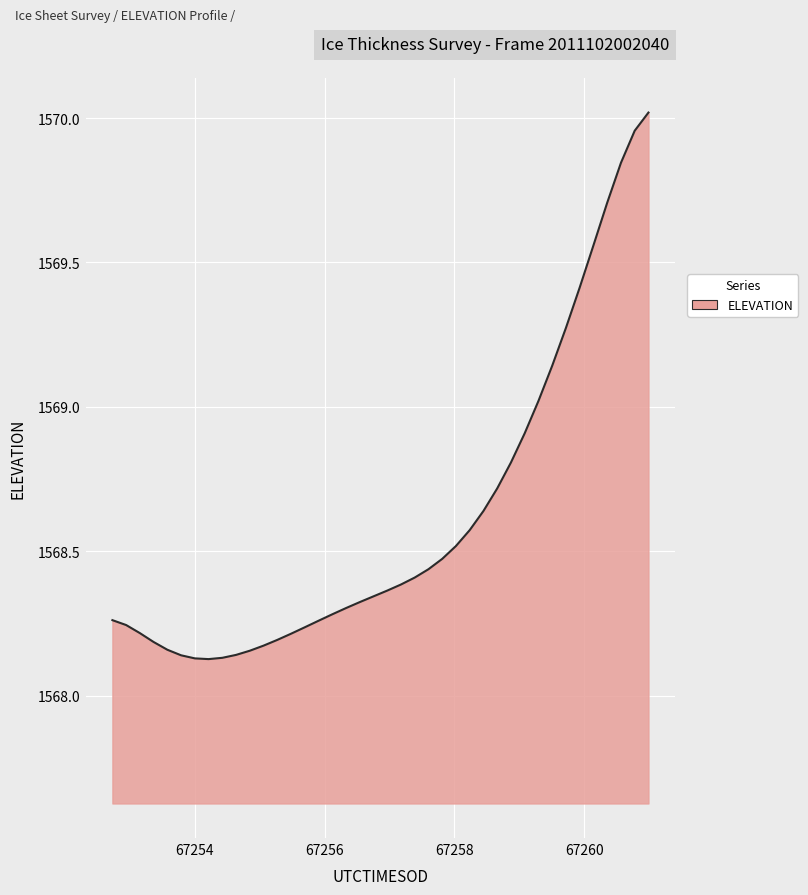

What is the difference between the maximum and minimum values?

1.9